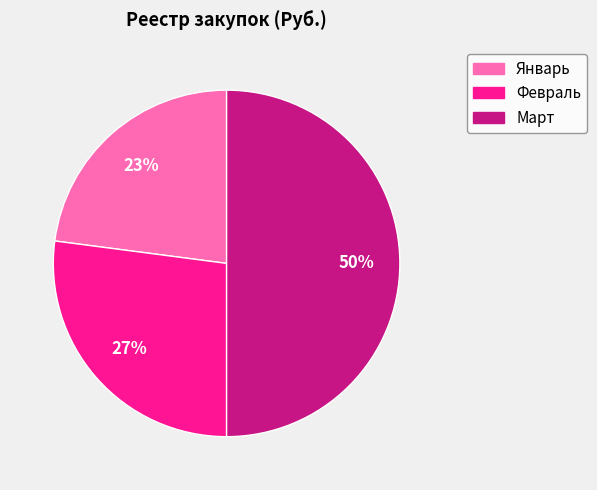

What is the ratio of the value at Февраль to the value at Январь?

1.2